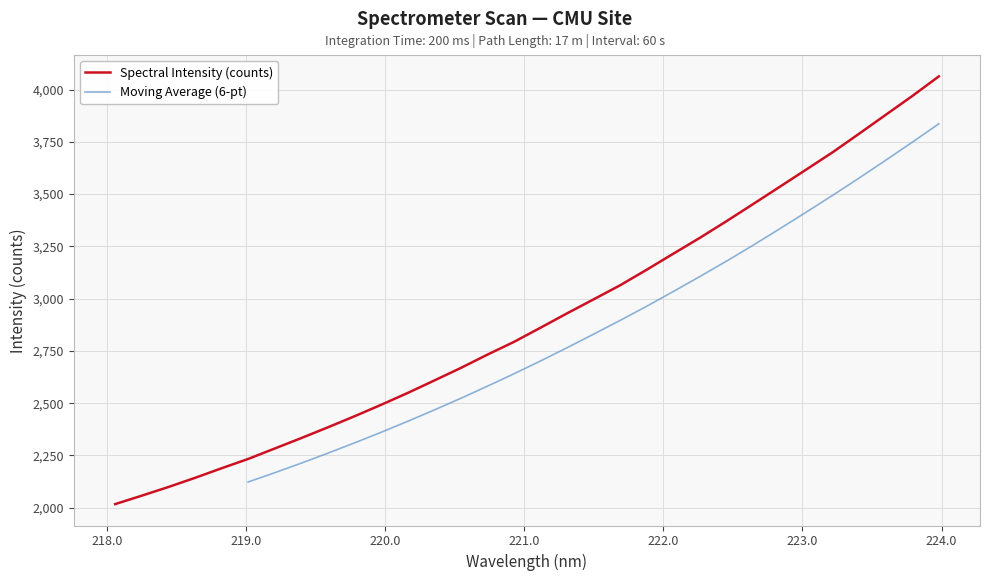

What is the value of the 17th point from the left?

2861.0